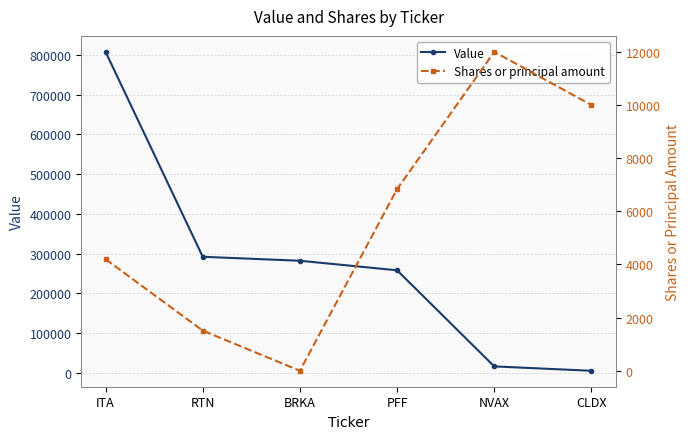

At which category does Shares or principal amount reach its first local valley?

BRKA